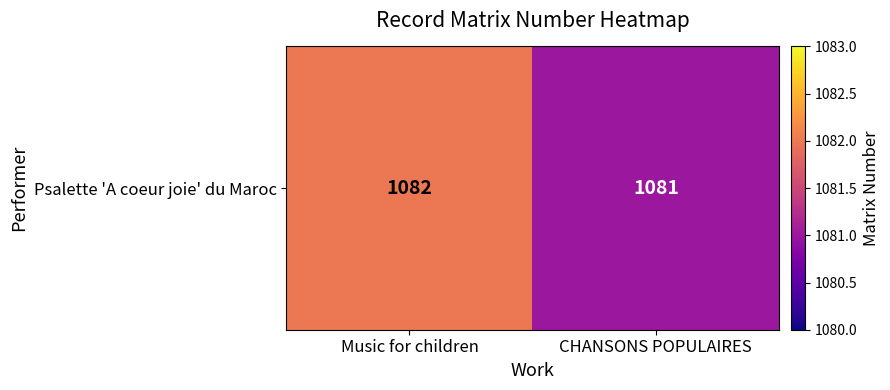

Which category has the lowest value across all series?

CHANSONS POPULAIRES